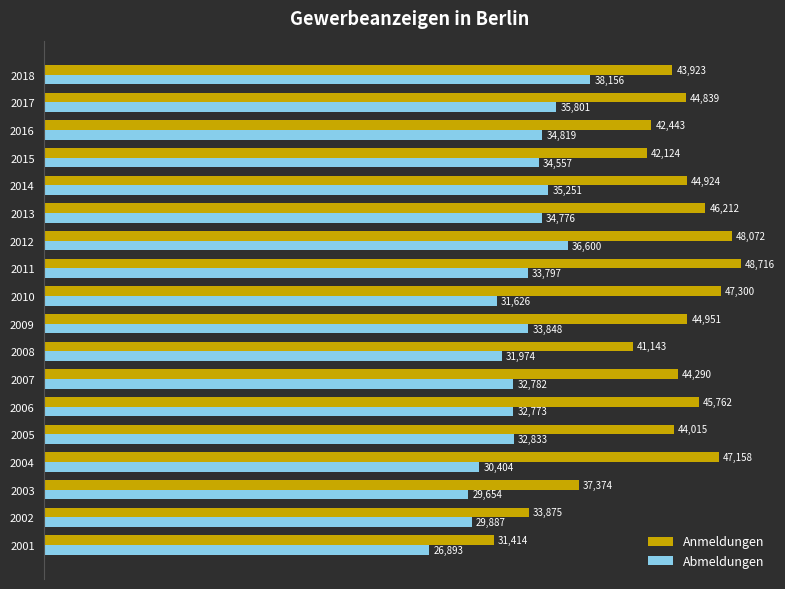

Rank the categories by Abmeldungen value from highest to lowest.

2018, 2012, 2017, 2014, 2016, 2013, 2015, 2009, 2011, 2005, 2007, 2006, 2008, 2010, 2004, 2002, 2003, 2001